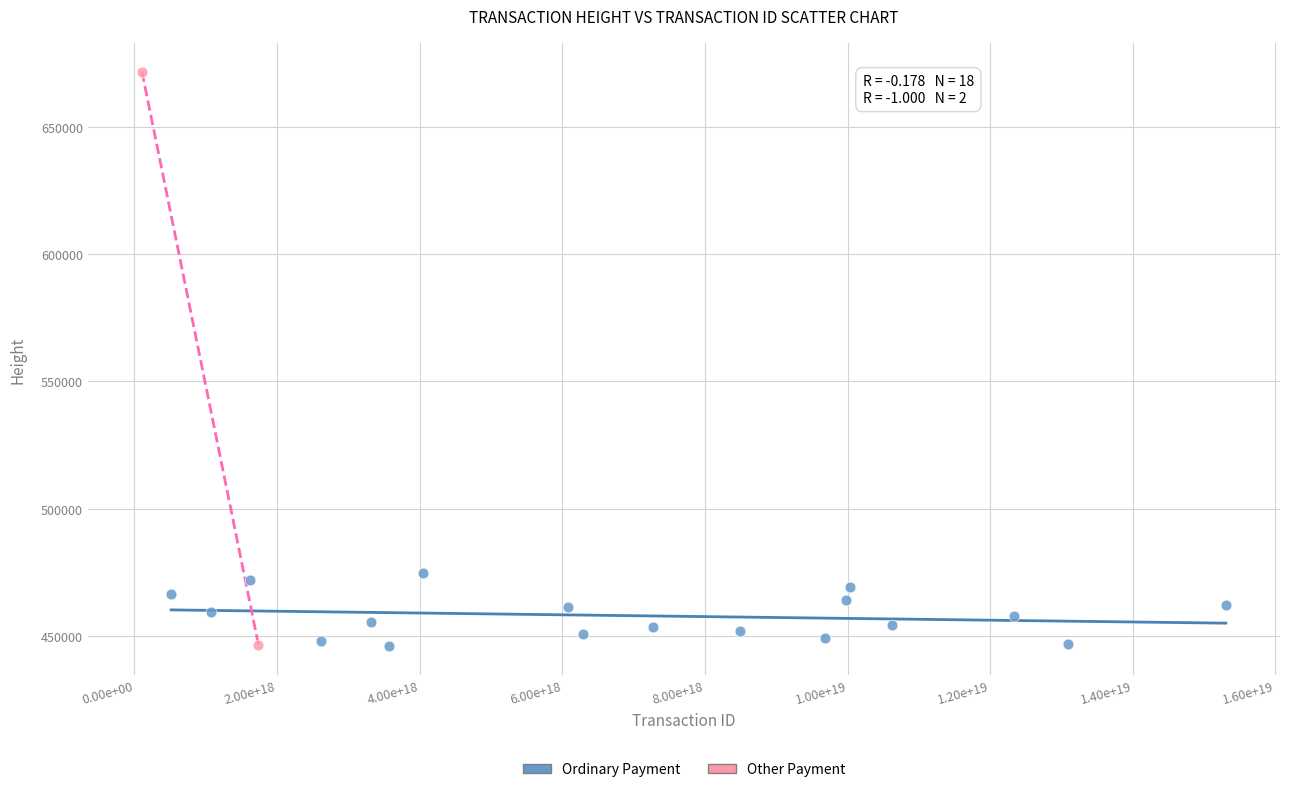

What are all the series names shown in the legend?

Ordinary Payment, Other Payment